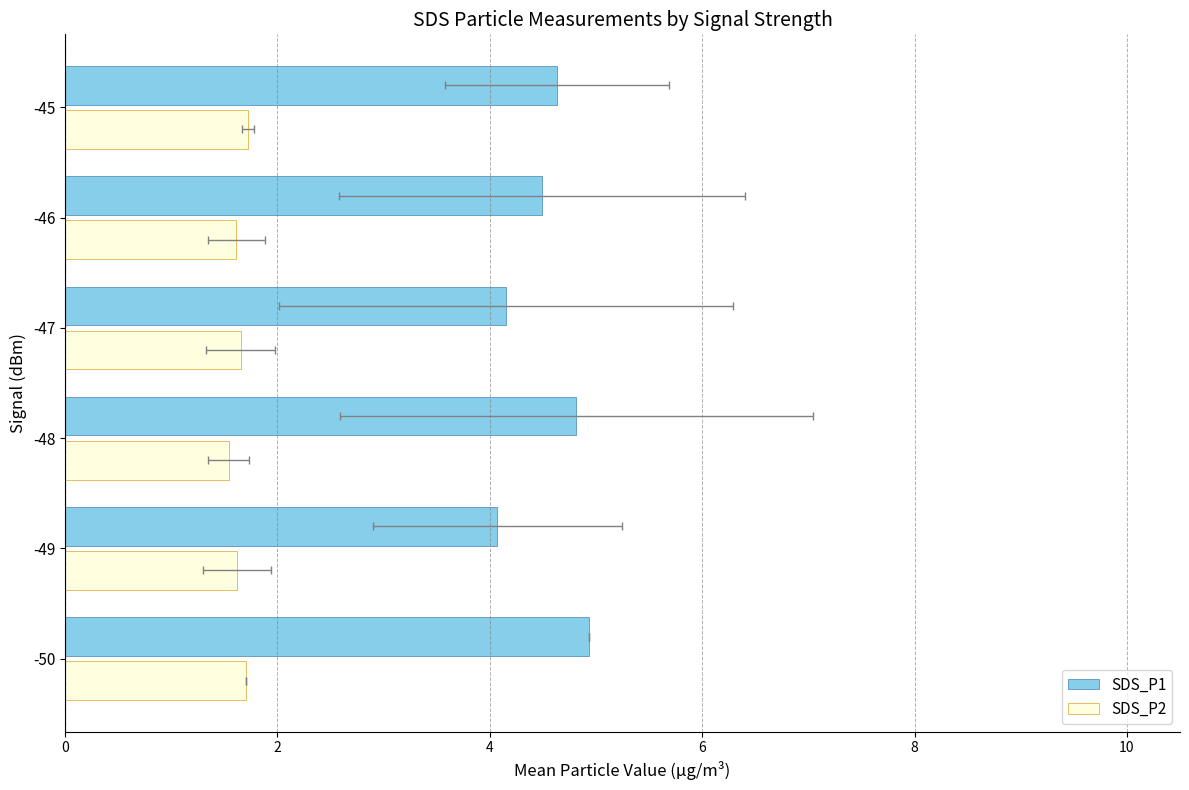

What are all the series names shown in the legend?

SDS_P1, SDS_P2